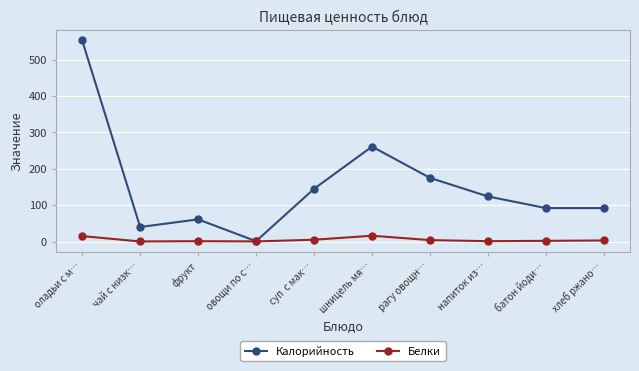

True or false: Калорийность has a value of 20.8 at фрукт.

False